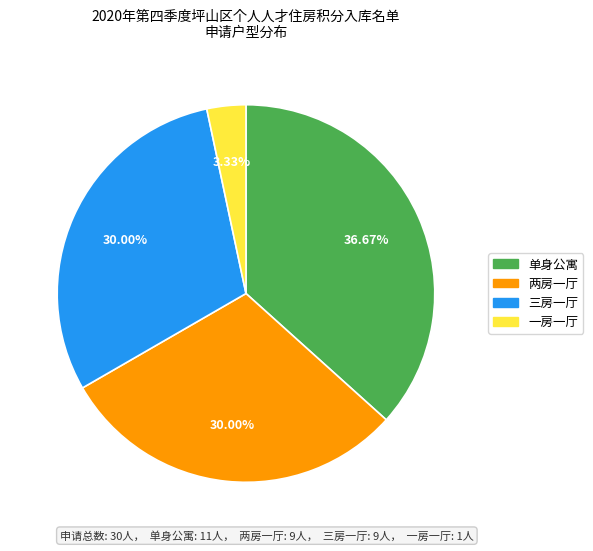

Is it true that 三房一厅 is 30% of the pie?

True